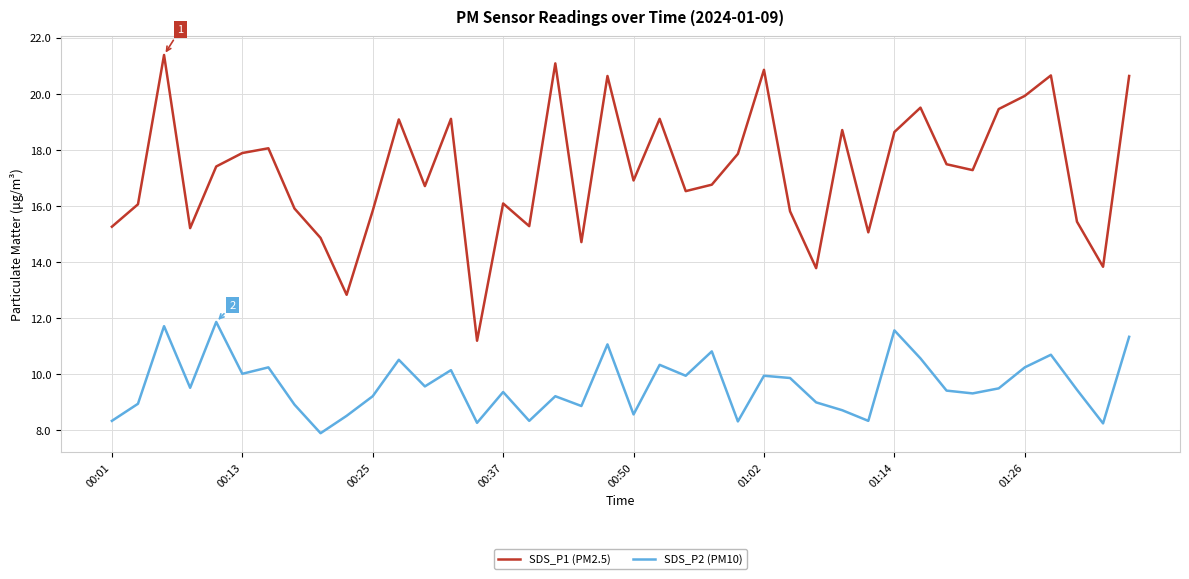

What is the difference between the maximum and minimum values in the SDS_P2 (PM10) series?

4.0